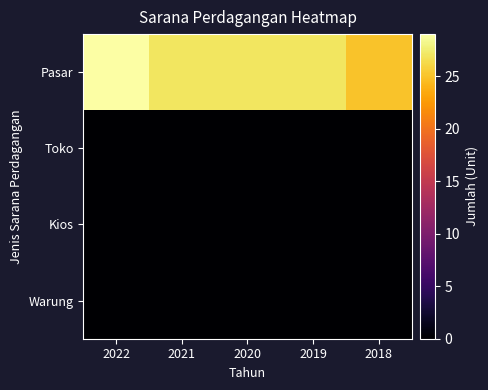

Reading right to left, transcribe all the data shown in this chart.

Pasar: 2018=25	2019=27	2020=27	2021=27	2022=29
Toko: 2018=0	2019=0	2020=0	2021=0	2022=0
Kios: 2018=0	2019=0	2020=0	2021=0	2022=0
Warung: 2018=0	2019=0	2020=0	2021=0	2022=0